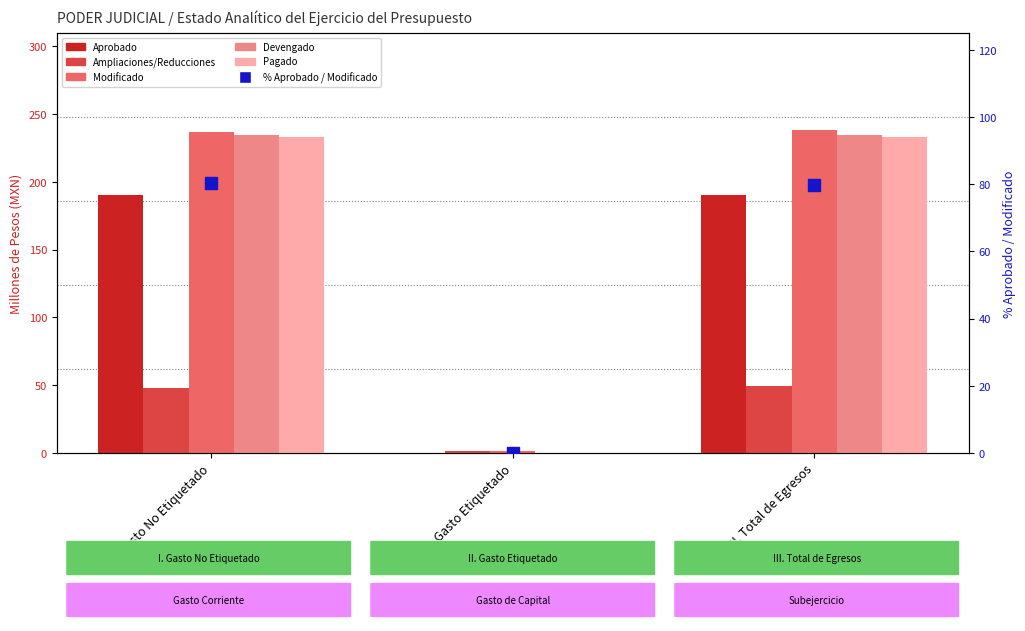

At which label is Modificado closest to 119?

II. Gasto Etiquetado